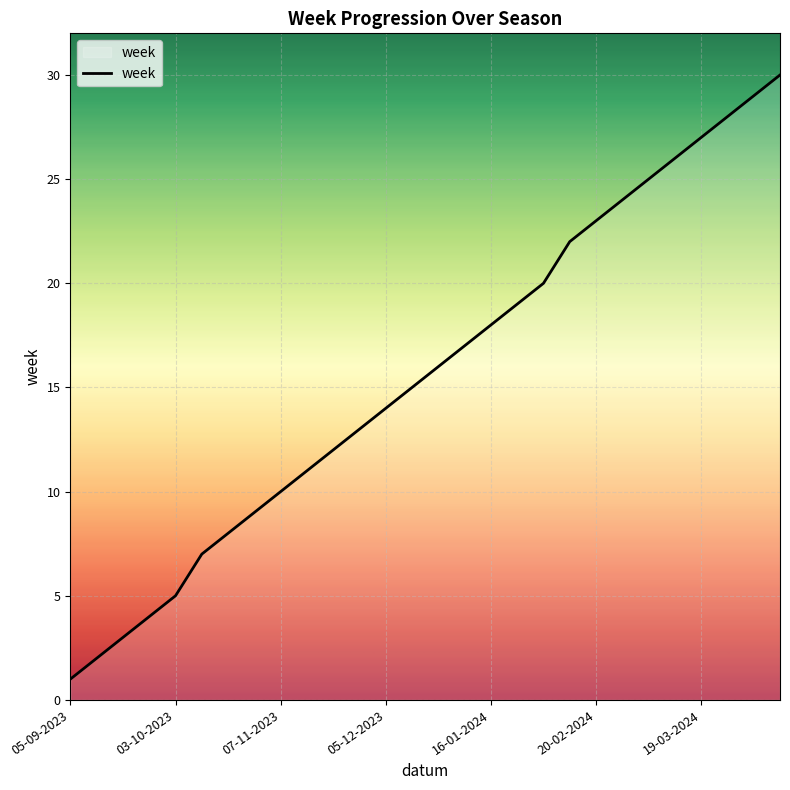

What is the difference between the maximum and minimum values?

29